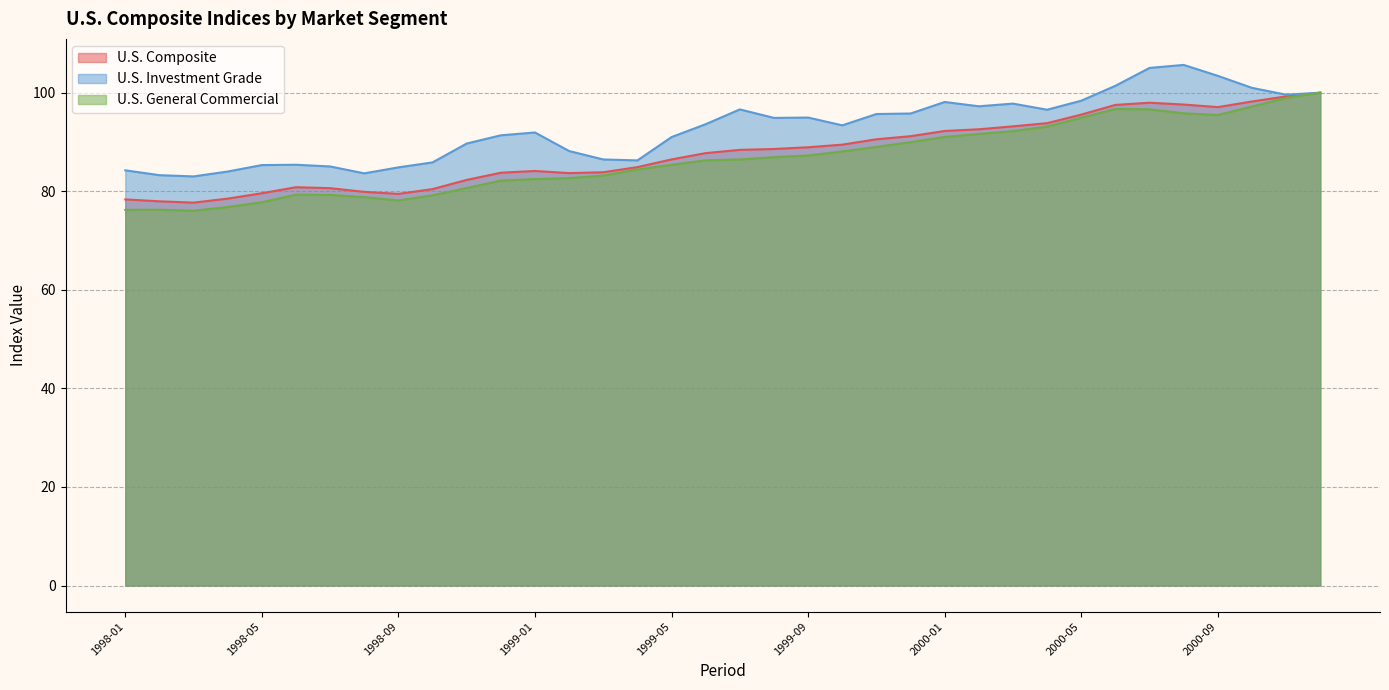

Reading left to right, transcribe all the data shown in this chart.

U.S. Composite: 1998-01=78.3	1998-02=78.0	1998-03=77.7	1998-04=78.5	1998-05=79.6	1998-06=80.8	1998-07=80.6	1998-08=79.9	1998-09=79.5	1998-10=80.4	1998-11=82.3	1998-12=83.8	1999-01=84.1	1999-02=83.7	1999-03=83.9	1999-04=84.9	1999-05=86.5	1999-06=87.7	1999-07=88.4	1999-08=88.6	1999-09=88.9	1999-10=89.5	1999-11=90.5	1999-12=91.2	2000-01=92.2	2000-02=92.6	2000-03=93.2	2000-04=93.8	2000-05=95.6	2000-06=97.5	2000-07=98.0	2000-08=97.6	2000-09=97.1	2000-10=98.2	2000-11=99.2	2000-12=100.0
U.S. Investment Grade: 1998-01=84.2	1998-02=83.3	1998-03=83.0	1998-04=84.0	1998-05=85.3	1998-06=85.4	1998-07=85.0	1998-08=83.6	1998-09=84.8	1998-10=85.9	1998-11=89.7	1998-12=91.4	1999-01=91.9	1999-02=88.2	1999-03=86.5	1999-04=86.3	1999-05=91.0	1999-06=93.6	1999-07=96.6	1999-08=94.9	1999-09=95.0	1999-10=93.4	1999-11=95.7	1999-12=95.8	2000-01=98.1	2000-02=97.2	2000-03=97.8	2000-04=96.5	2000-05=98.4	2000-06=101.4	2000-07=105.0	2000-08=105.6	2000-09=103.4	2000-10=101.0	2000-11=99.6	2000-12=100.0
U.S. General Commercial: 1998-01=76.2	1998-02=76.2	1998-03=76.0	1998-04=76.8	1998-05=77.8	1998-06=79.3	1998-07=79.3	1998-08=78.8	1998-09=78.1	1998-10=79.2	1998-11=80.7	1998-12=82.2	1999-01=82.5	1999-02=82.7	1999-03=83.2	1999-04=84.4	1999-05=85.4	1999-06=86.3	1999-07=86.4	1999-08=86.9	1999-09=87.3	1999-10=88.1	1999-11=89.0	1999-12=90.0	2000-01=91.0	2000-02=91.6	2000-03=92.2	2000-04=93.1	2000-05=94.9	2000-06=96.7	2000-07=96.6	2000-08=95.8	2000-09=95.5	2000-10=97.2	2000-11=98.9	2000-12=100.0